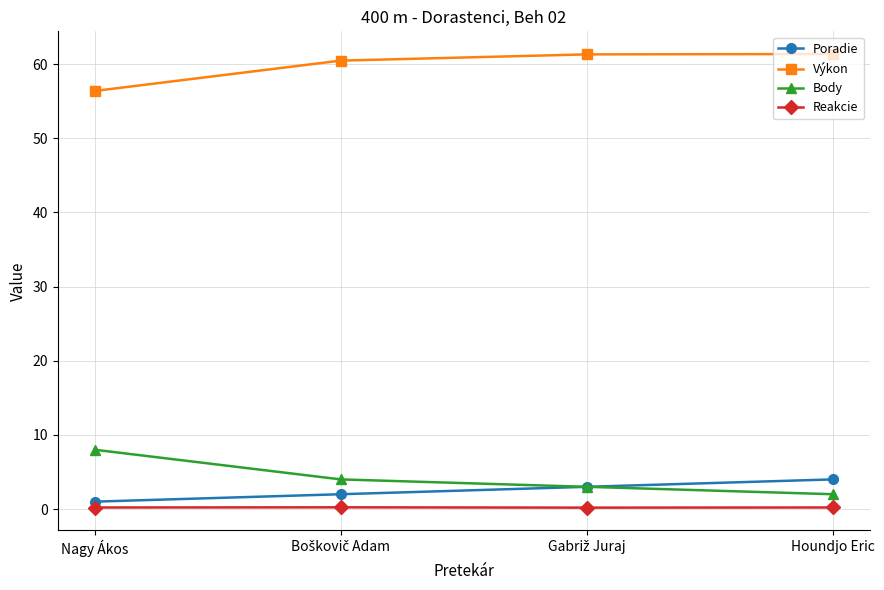

Which series has the largest total across all categories?

Výkon